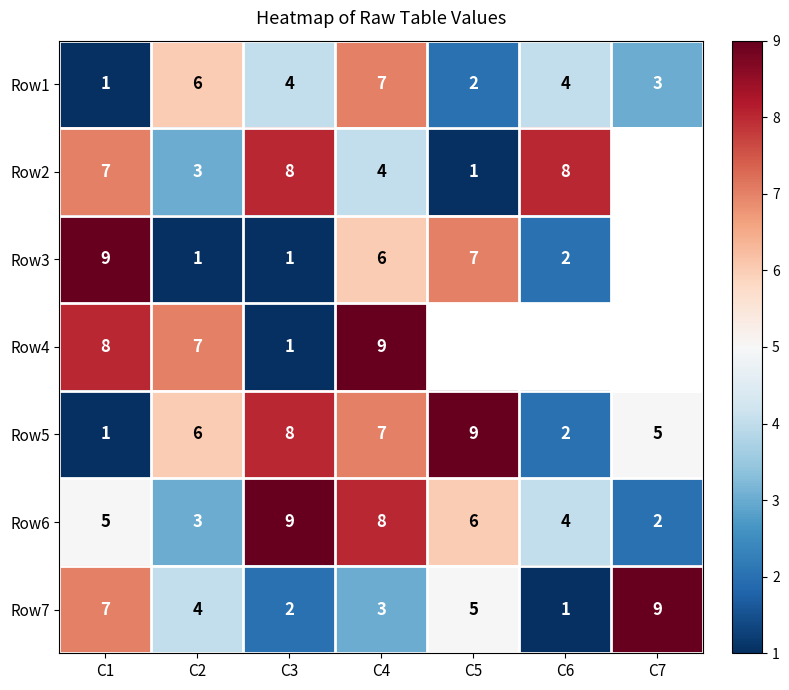

What is the difference between the highest and lowest values at C2?

6